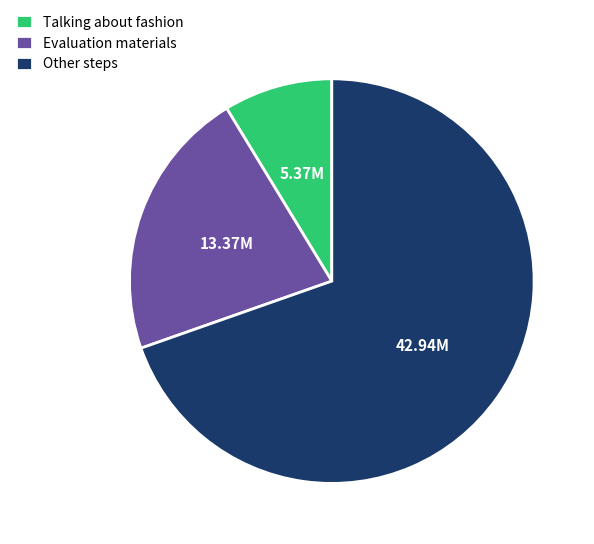

How many segments does this pie chart have?

3